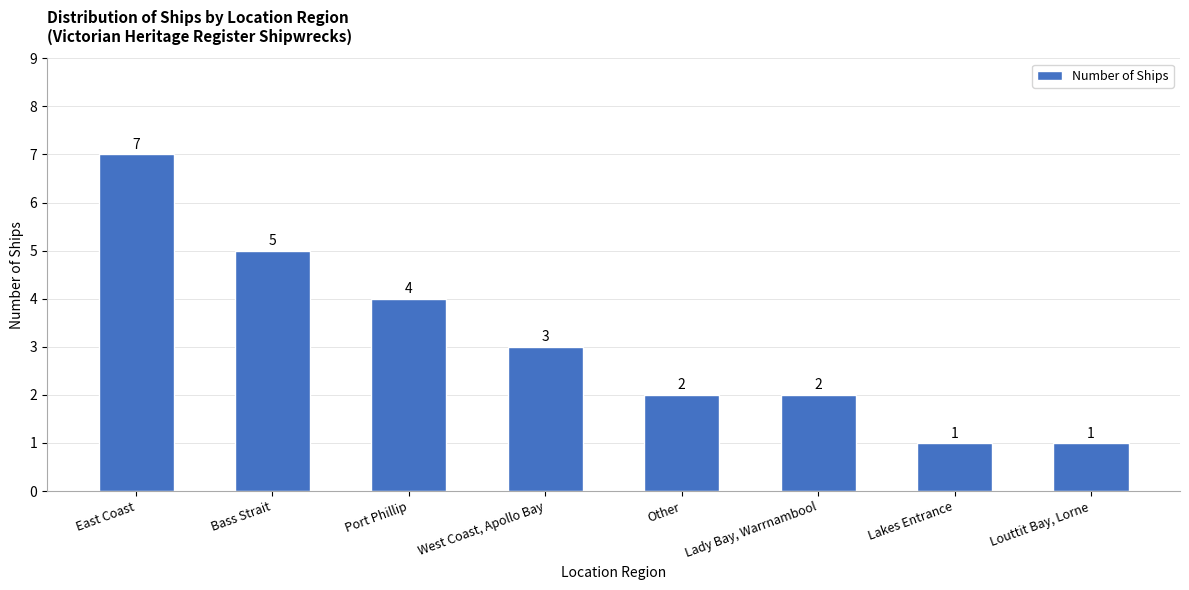

What value does the data have at Louttit Bay, Lorne?

1